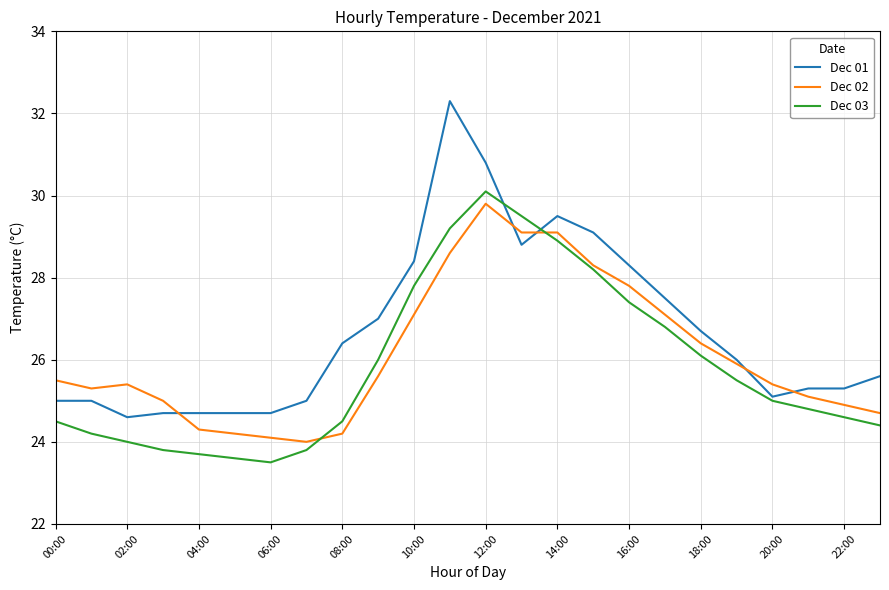

Which series has the largest total across all categories?

Dec 01